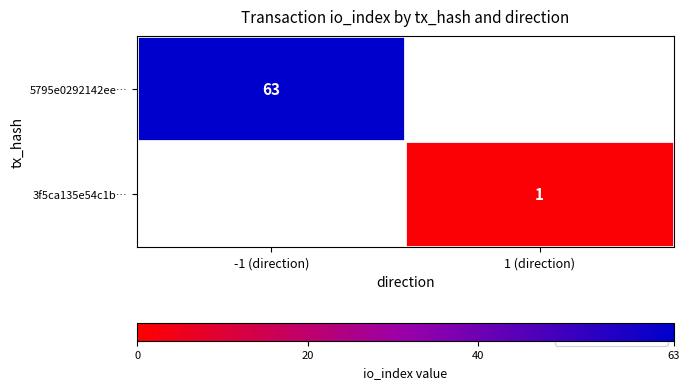

Is the value of 5795e0292142ee… at -1 (direction) greater than the value of 3f5ca135e54c1b… at 1 (direction)?

Yes